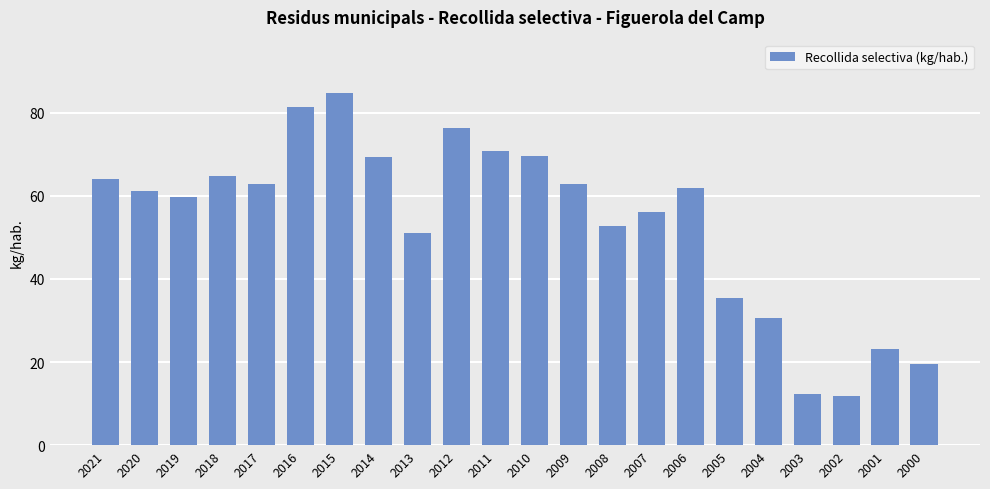

What is the greatest value displayed?

84.8